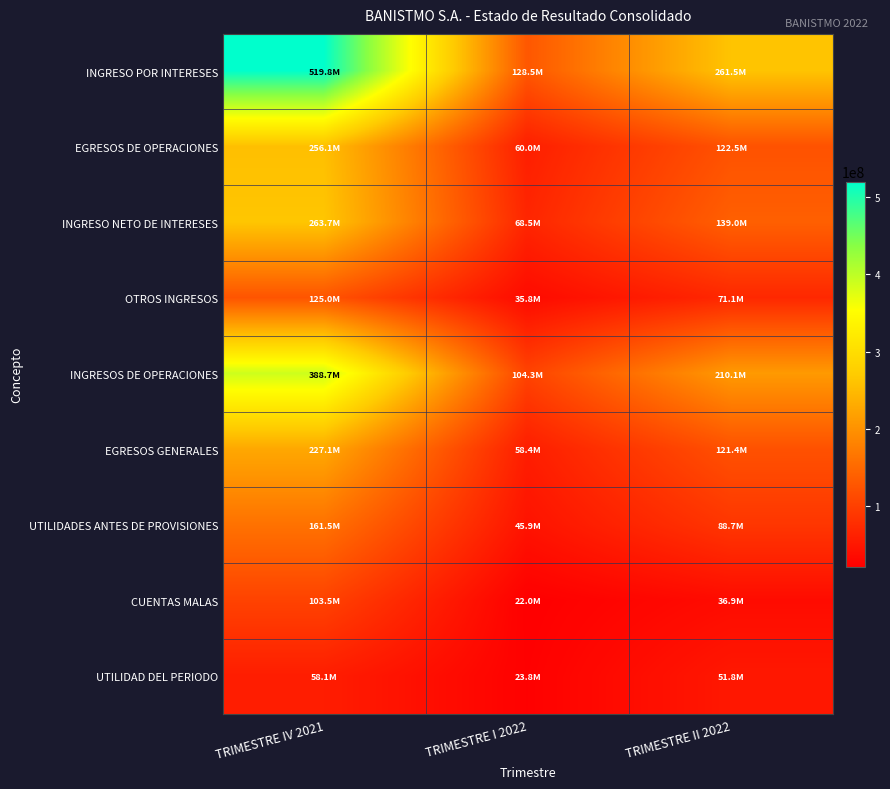

Which series changed the most between TRIMESTRE IV 2021 and TRIMESTRE II 2022?

INGRESO POR INTERESES